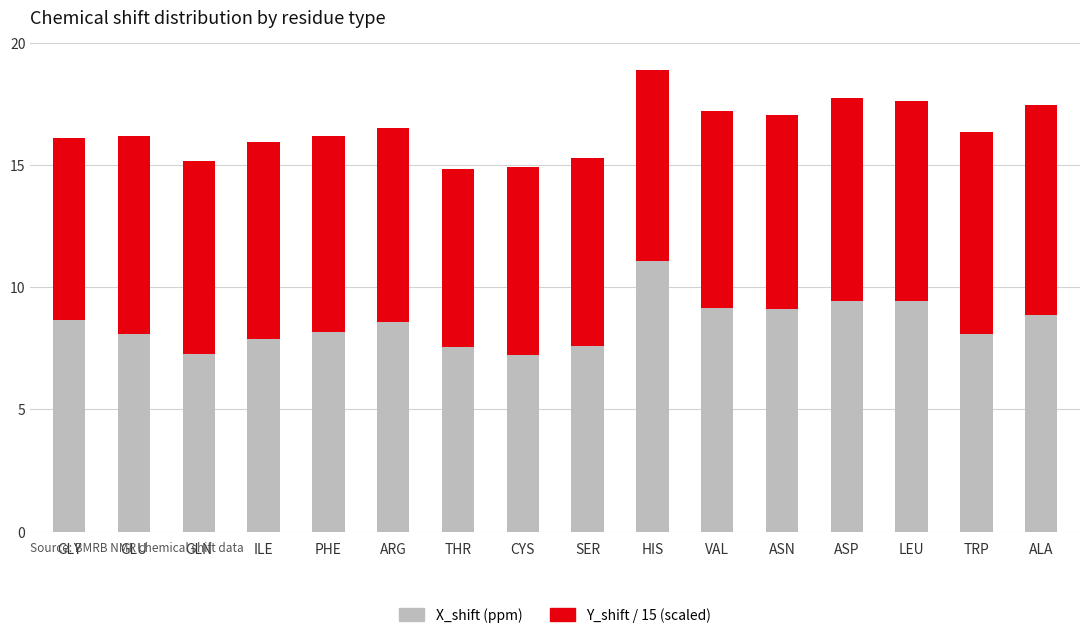

What is the sum of the X_shift (ppm) values at GLU and ILE?

16.0